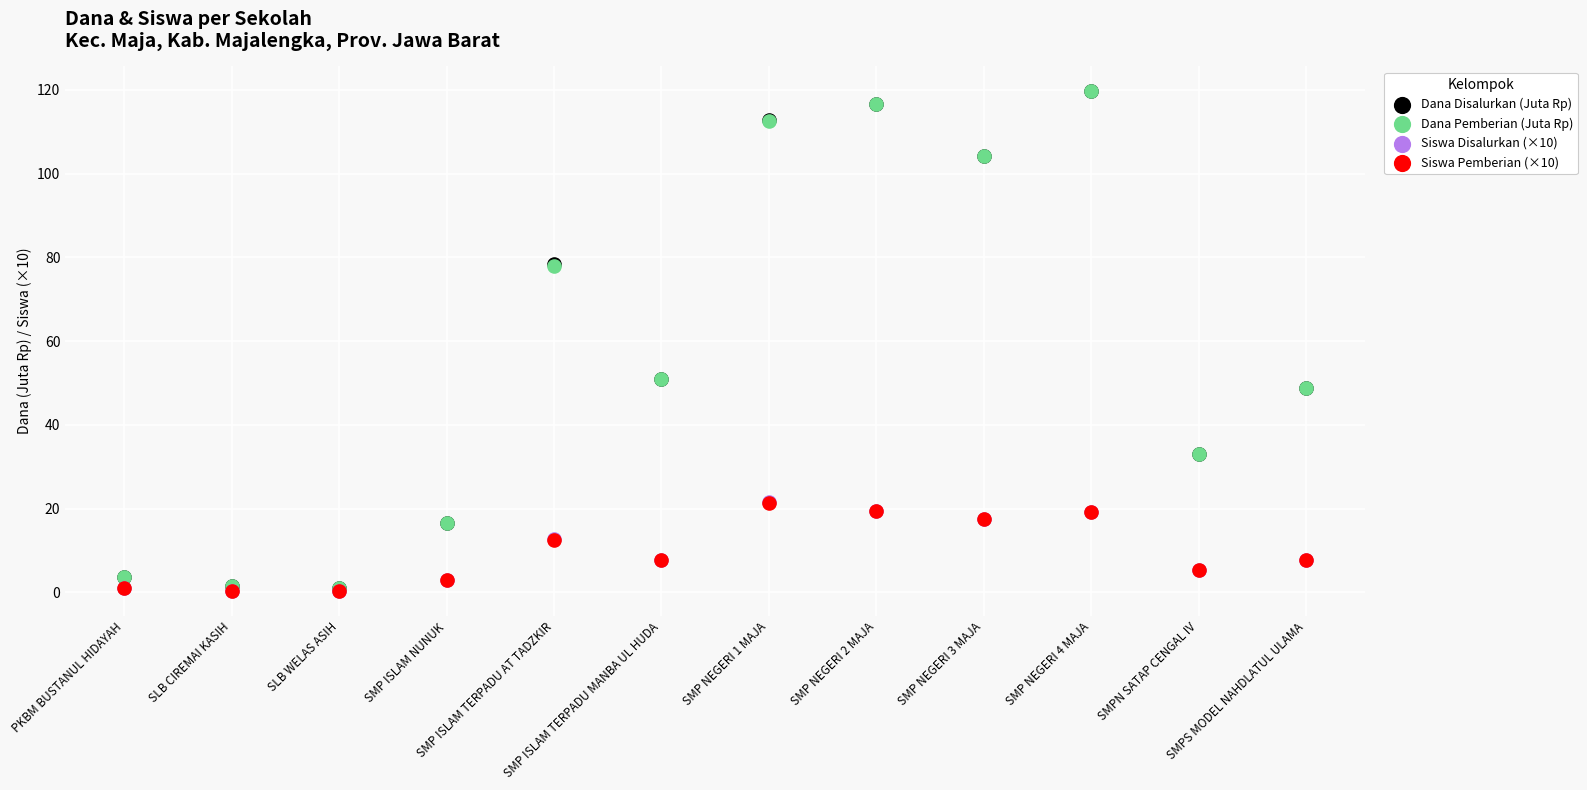

What are all the series names shown in the legend?

Dana Disalurkan (Juta Rp), Dana Pemberian (Juta Rp), Siswa Disalurkan (×10), Siswa Pemberian (×10)